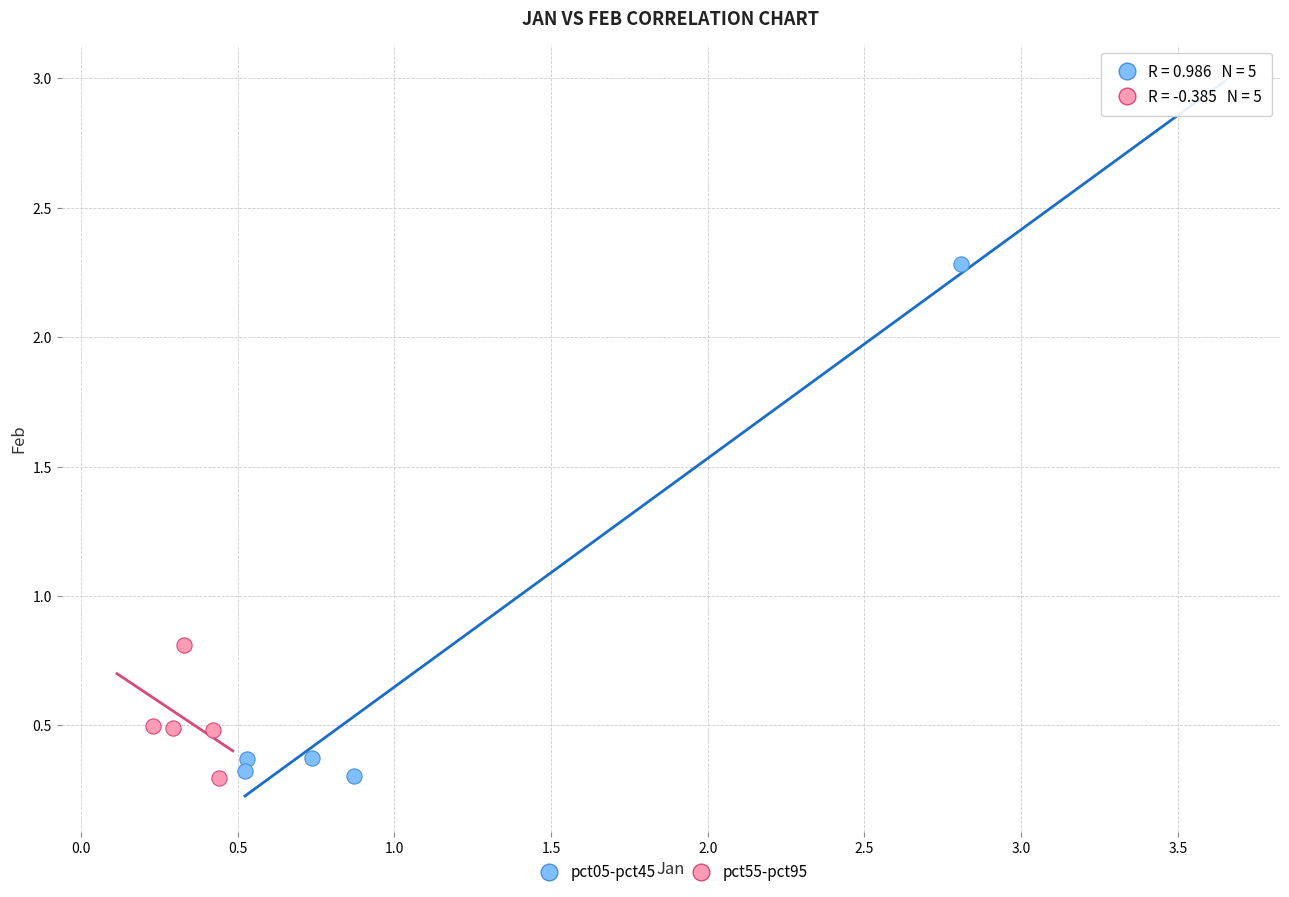

What are all the series names shown in the legend?

pct05-pct45, pct55-pct95